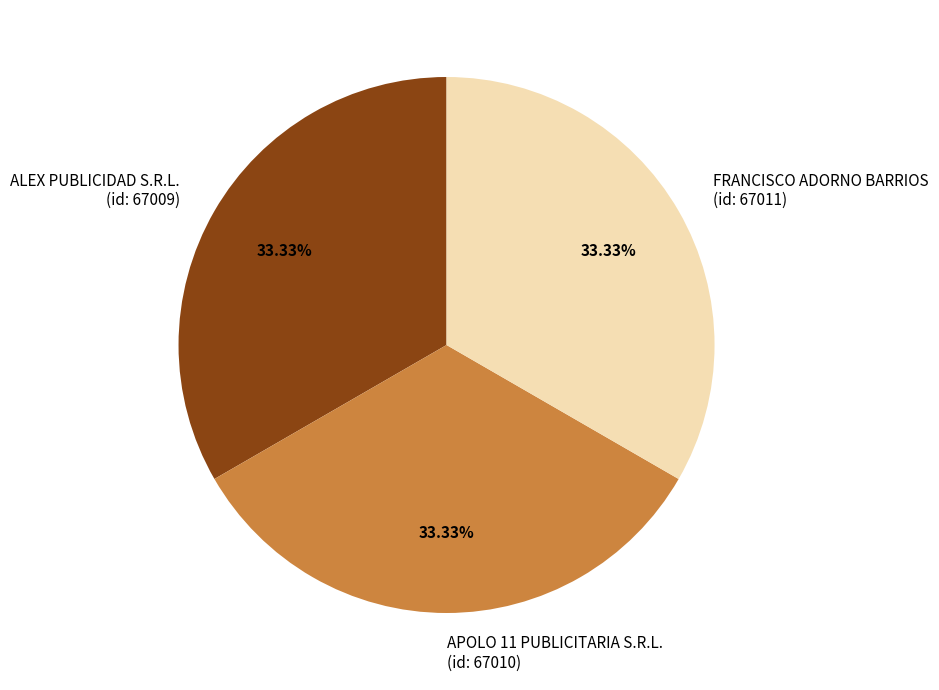

Do APOLO 11 PUBLICITARIA S.R.L. (id: 67010) and FRANCISCO ADORNO BARRIOS (id: 67011) together represent more than half of the pie?

Yes